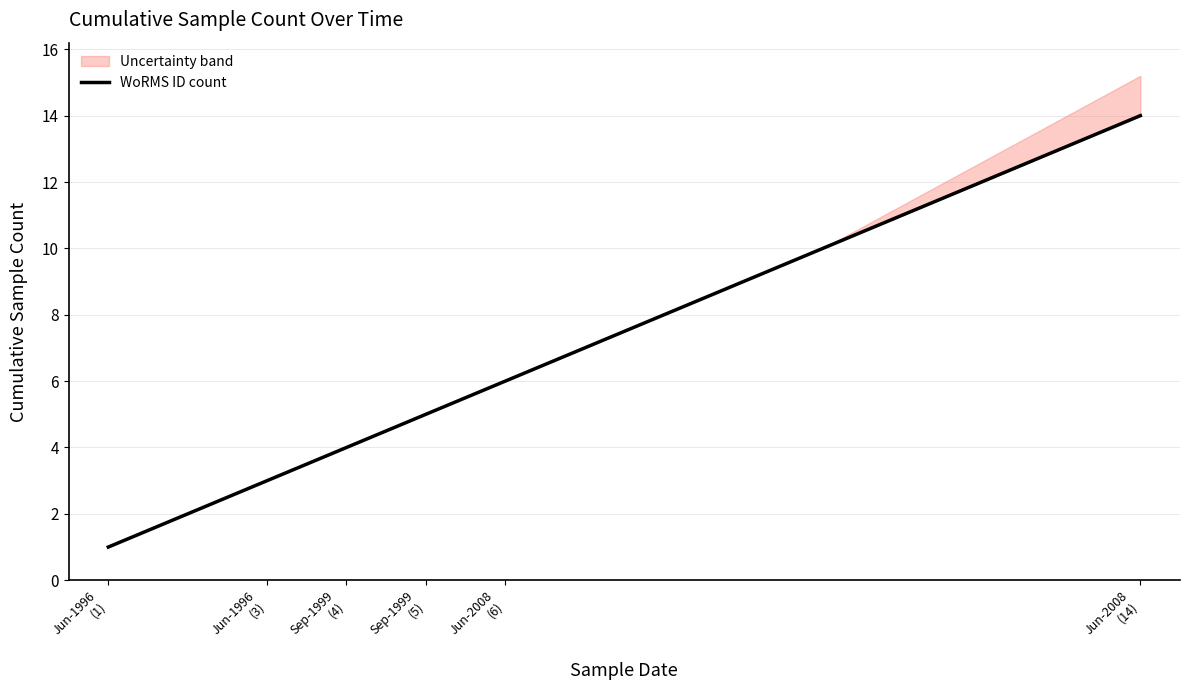

The value at Jun-2008 (6) is 9. True or false?

False